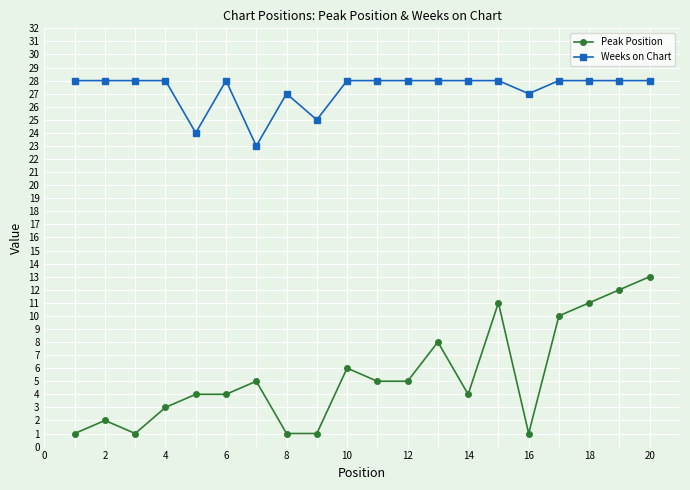

Reading right to left, what are all the values shown in this chart?

Peak Position: 13	12	11	10	1	11	4	8	5	5	6	1	1	5	4	4	3	1	2	1
Weeks on Chart: 28	28	28	28	27	28	28	28	28	28	28	25	27	23	28	24	28	28	28	28